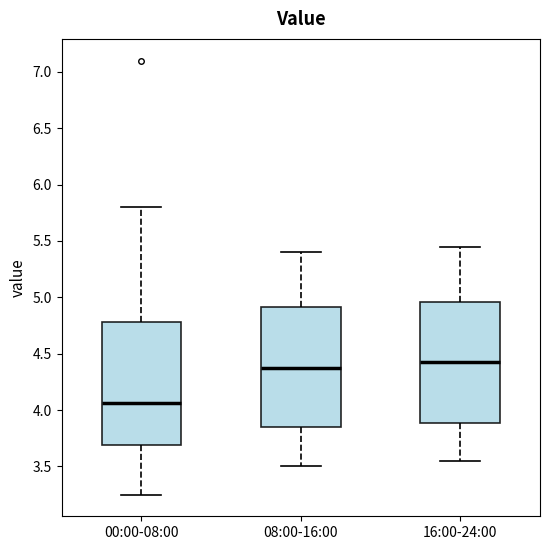

Which box's median line is the highest?

16:00-24:00